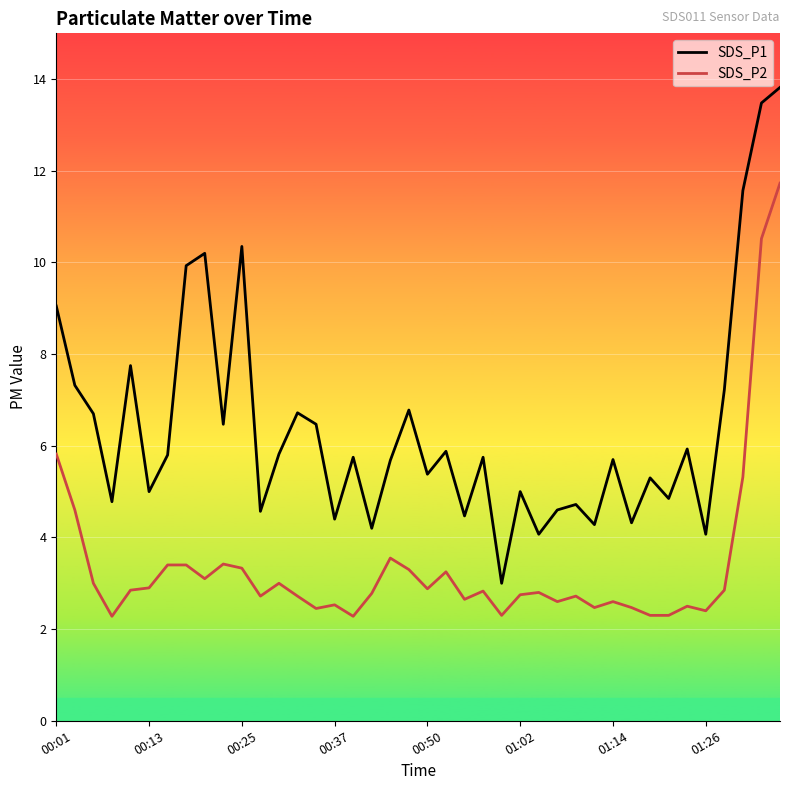

What is the value of the SDS_P1 point at the 10th from the left?

6.5